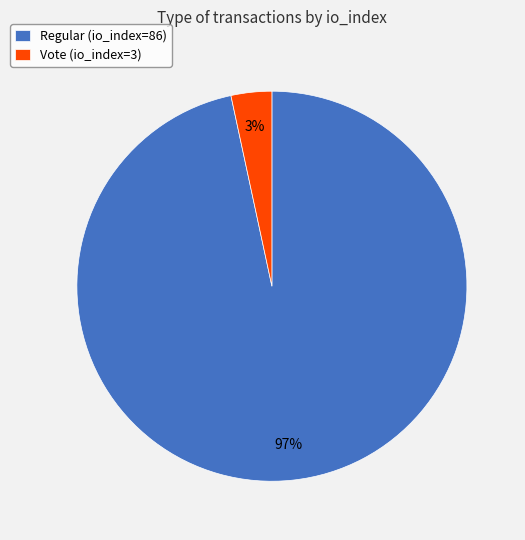

Do Vote (io_index=3) and Regular (io_index=86) together represent more than half of the pie?

Yes